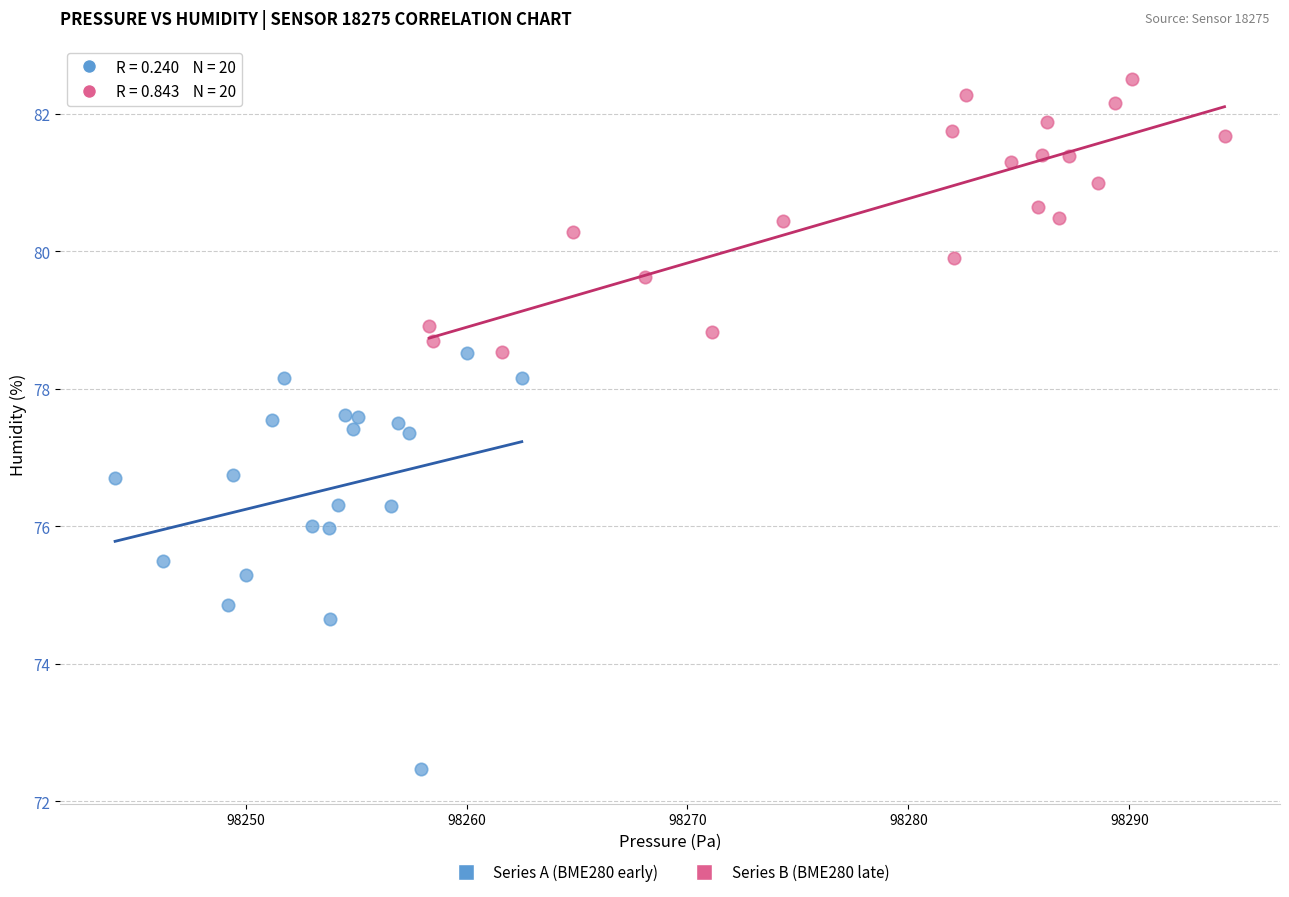

Which series has the widest spread of Y values?

Series A (BME280 early)